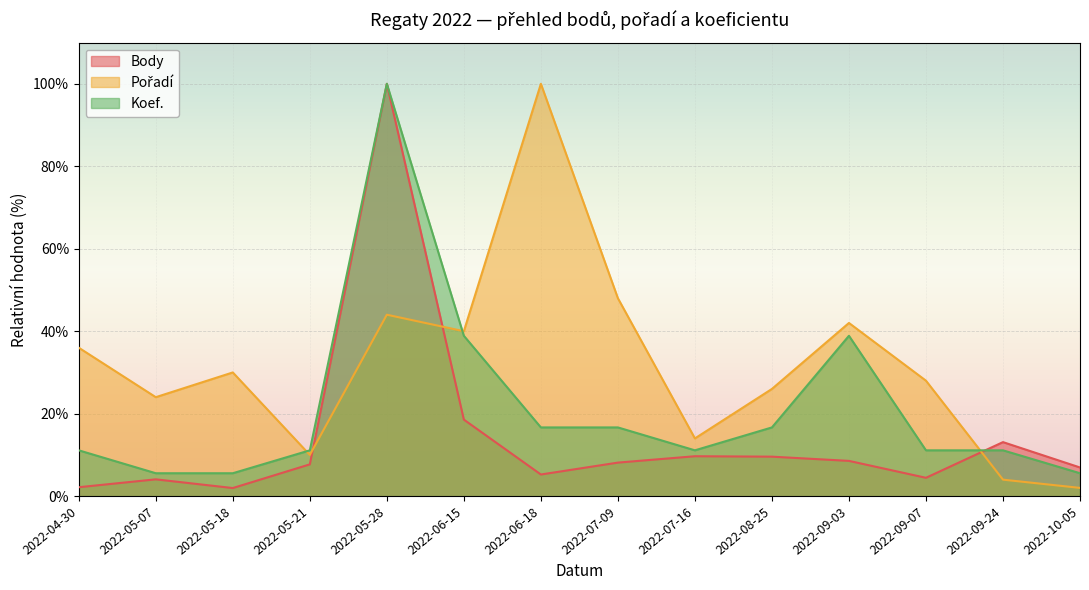

List the labels in order of Body value, smallest first.

2022-05-18, 2022-04-30, 2022-05-07, 2022-09-07, 2022-06-18, 2022-10-05, 2022-05-21, 2022-07-09, 2022-09-03, 2022-08-25, 2022-07-16, 2022-09-24, 2022-06-15, 2022-05-28